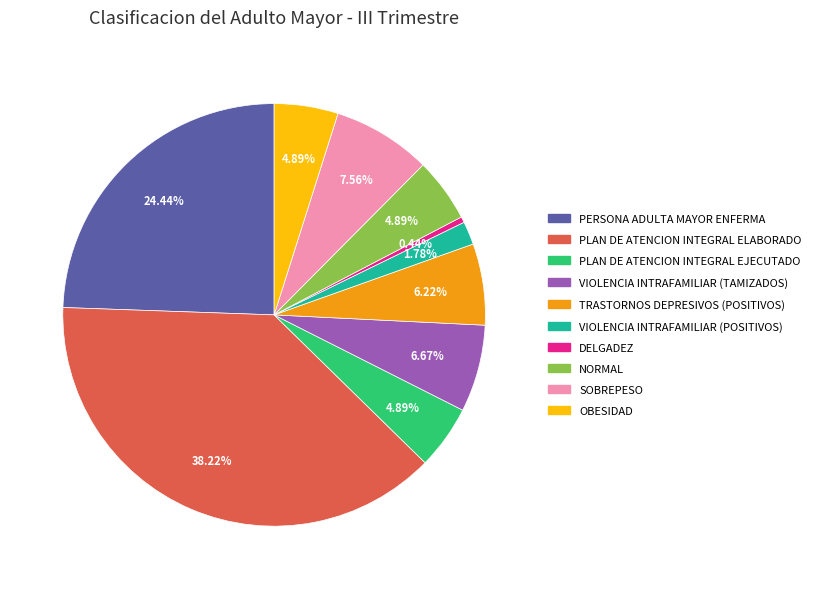

Is it true that SOBREPESO is 18% of the pie?

False